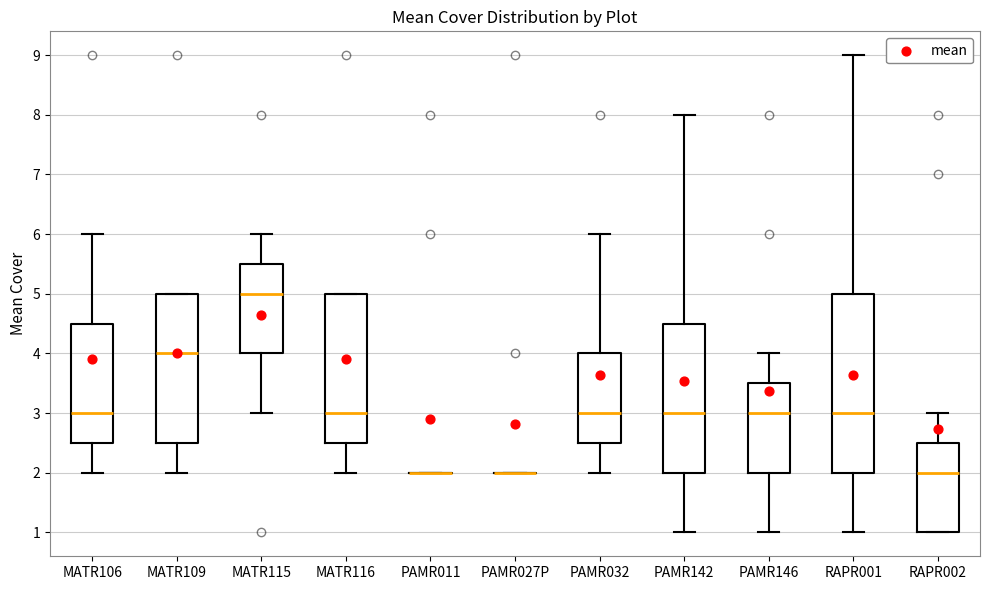

Where is the lower edge of the box for MATR109 on the y-axis? The values are not printed on the chart, so give them approximately, as read against the axis.

2.5